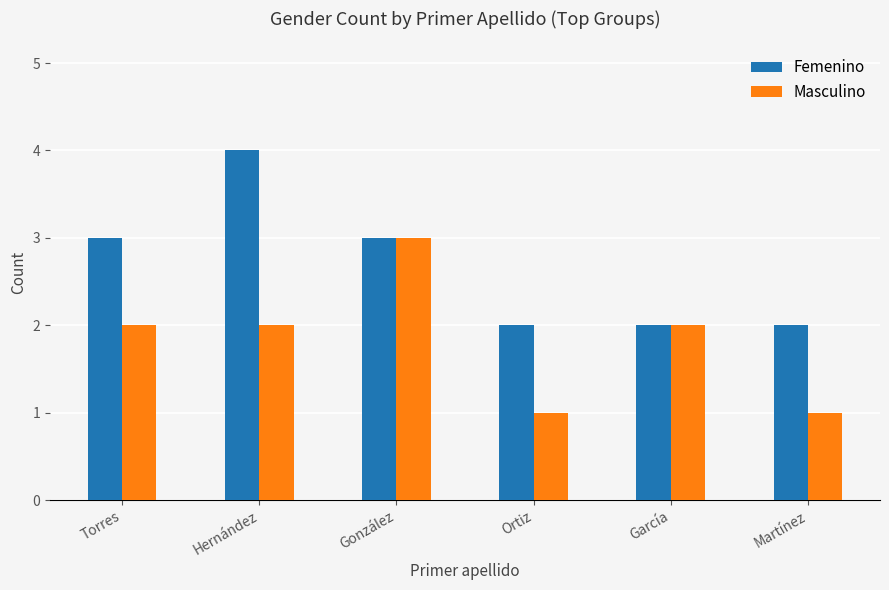

Count the Femenino values in the range 2 to 3.

5